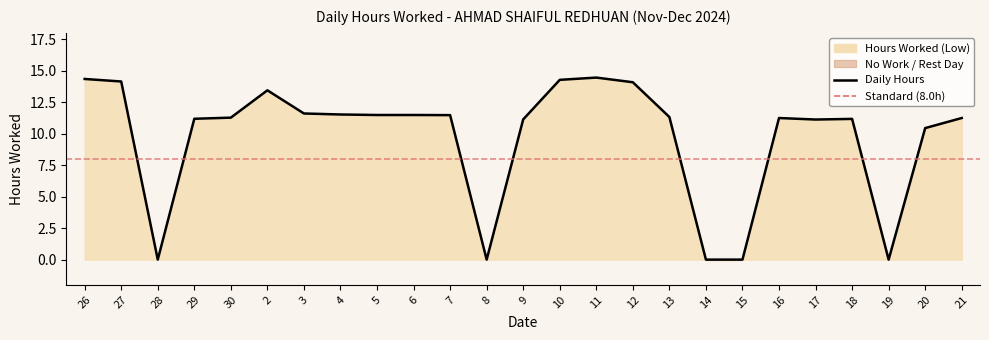

What is the sum of all values?

242.4